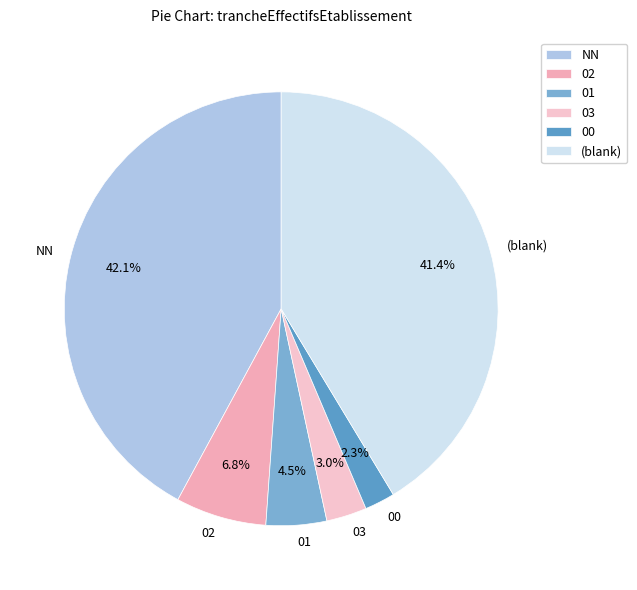

Do 02 and 00 together represent more than half of the pie?

No